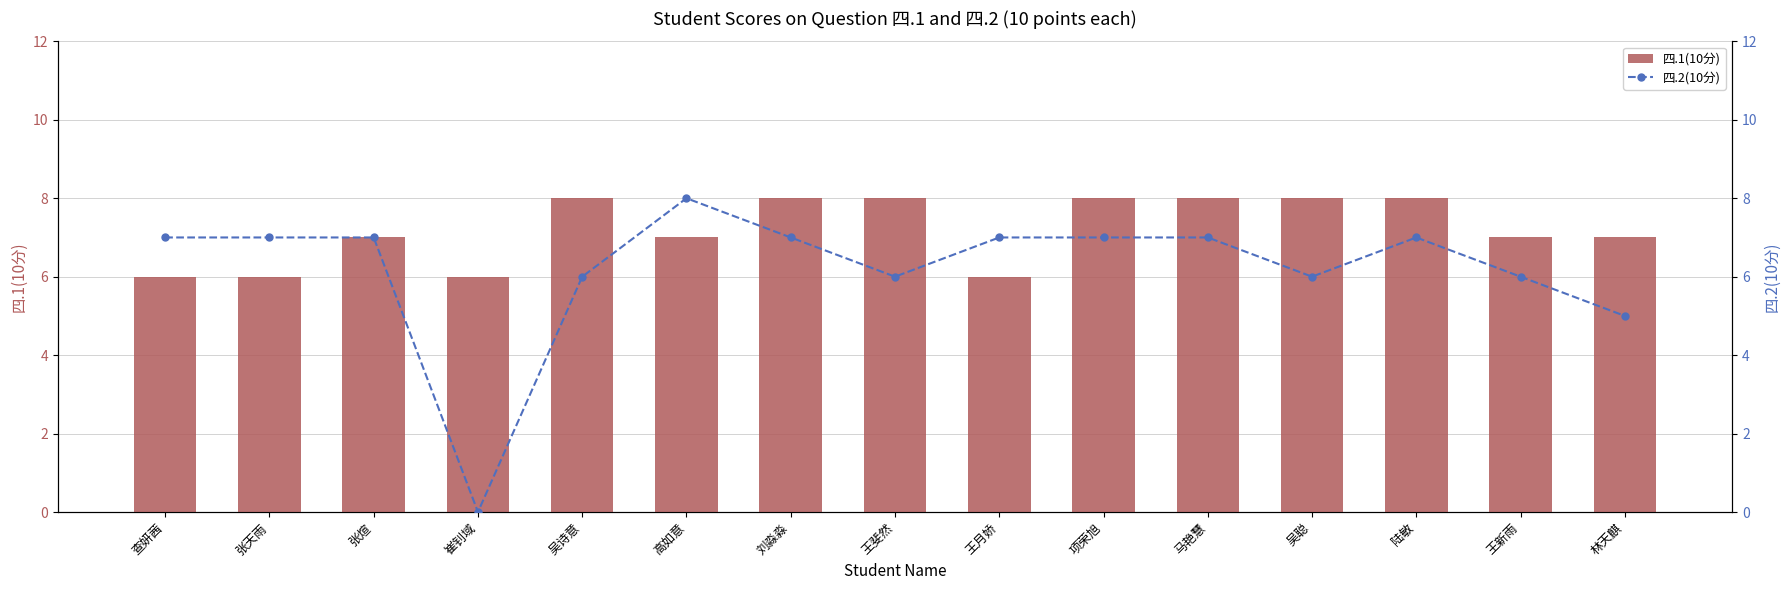

What is the difference between the highest and lowest values at 吴聪?

2